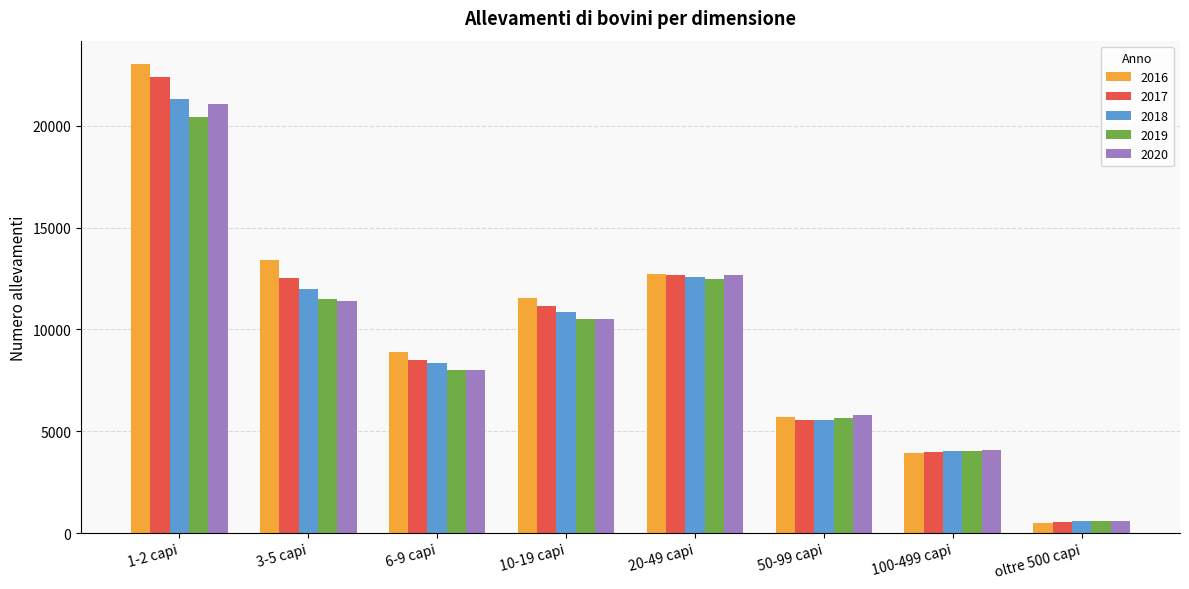

The value of 2016 at oltre 500 capi is 518. True or false?

True